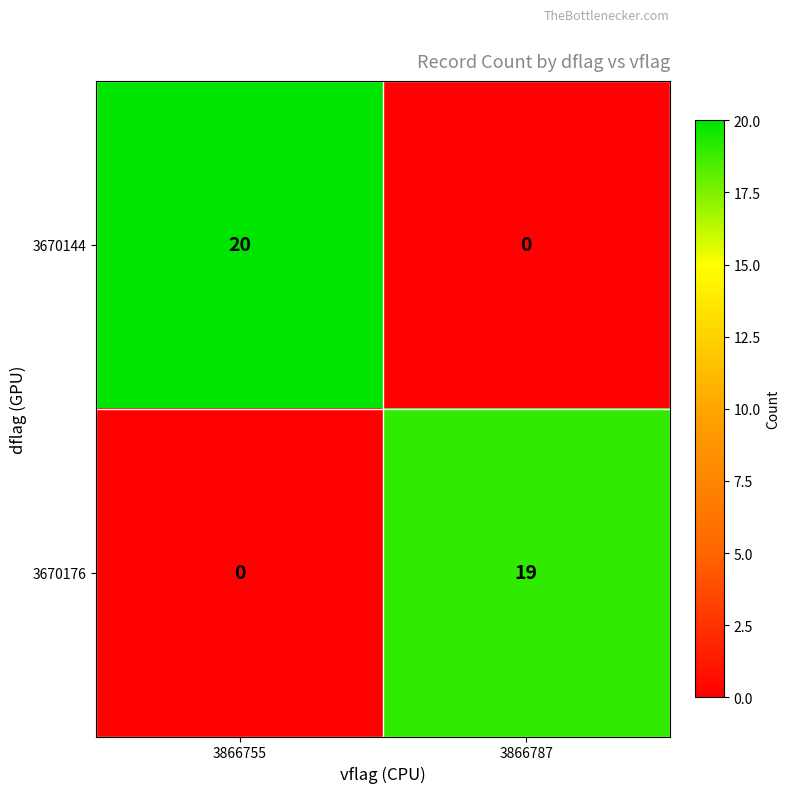

Reading right to left, list all the values displayed in this chart.

3670144: 0	20
3670176: 19	0